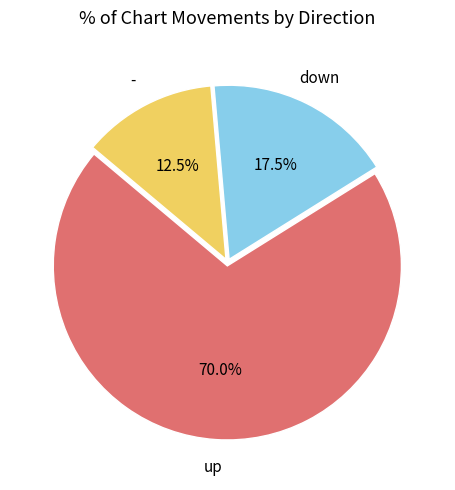

To the nearest percent, what is the average slice percentage?

33%